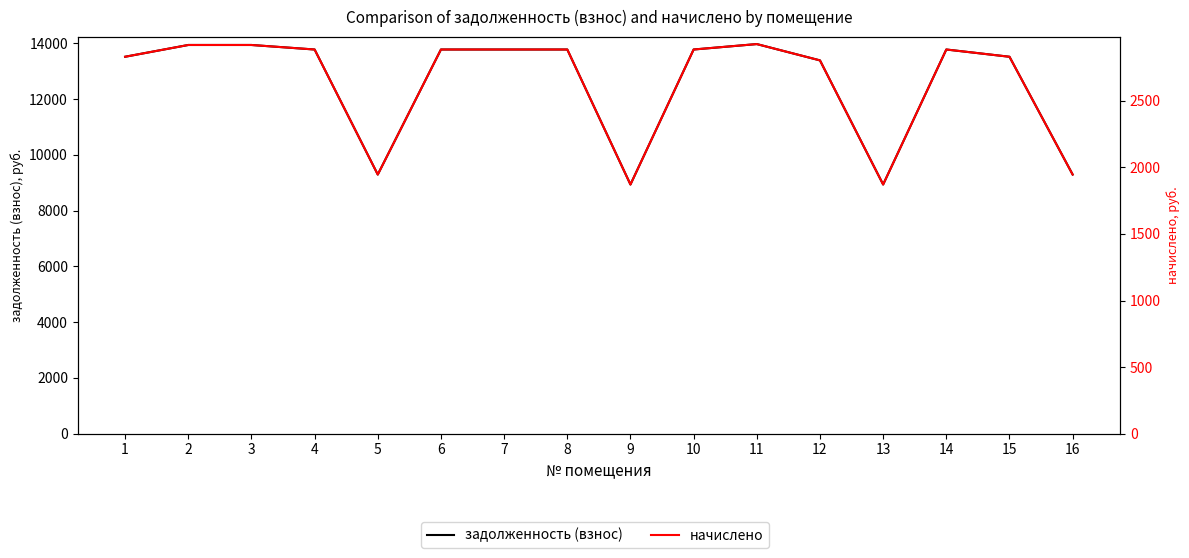

How many data points in начислено are above 2884?

9